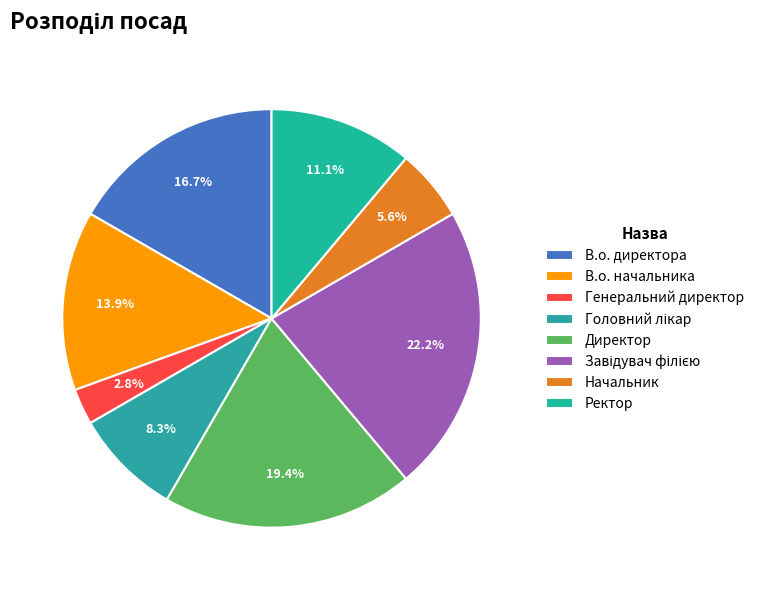

Does Генеральний директор account for over 50% of the chart?

No